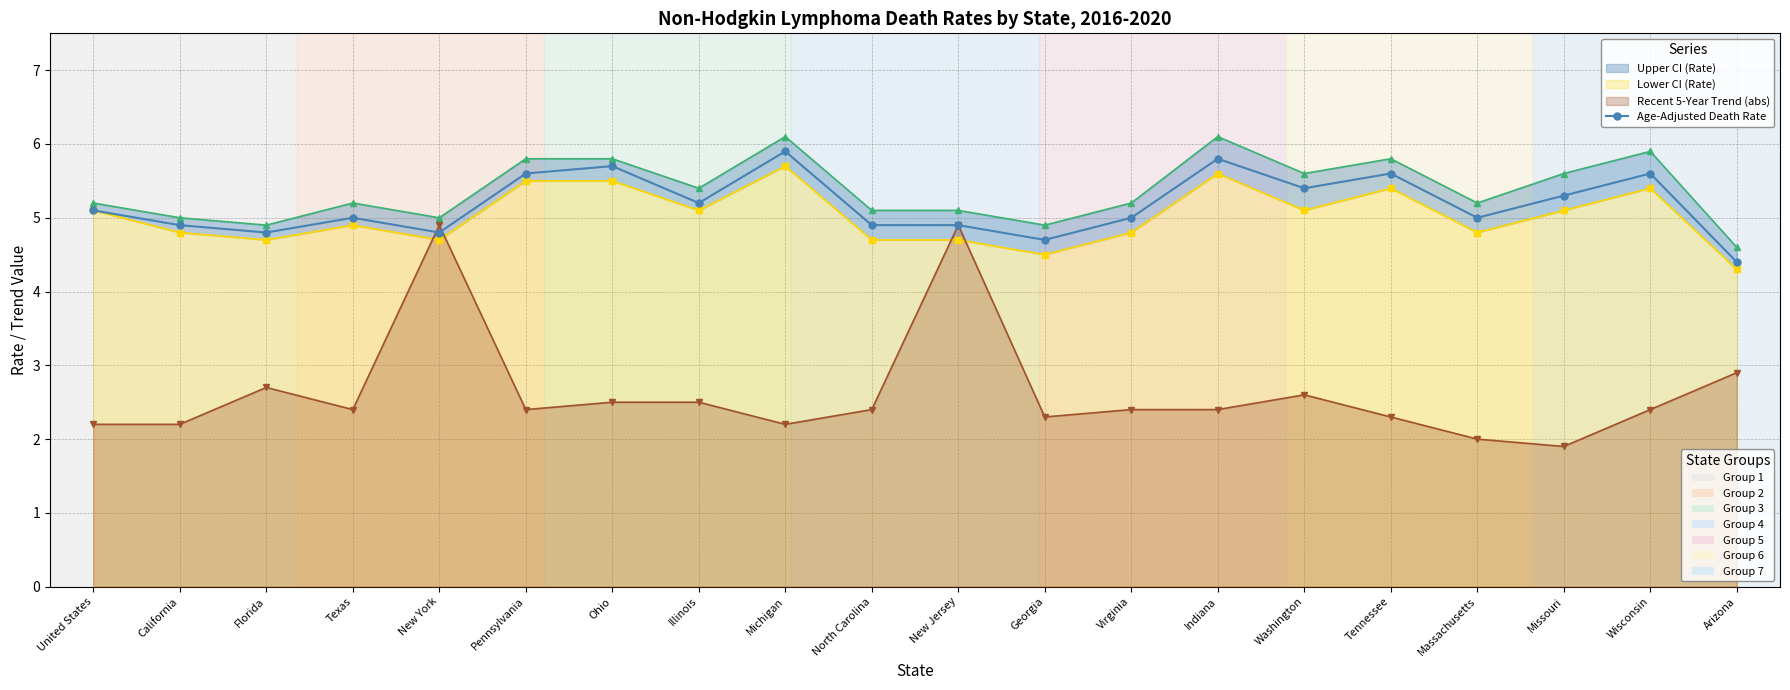

The chart shows a value of 5.3 at Missouri. True or false?

True